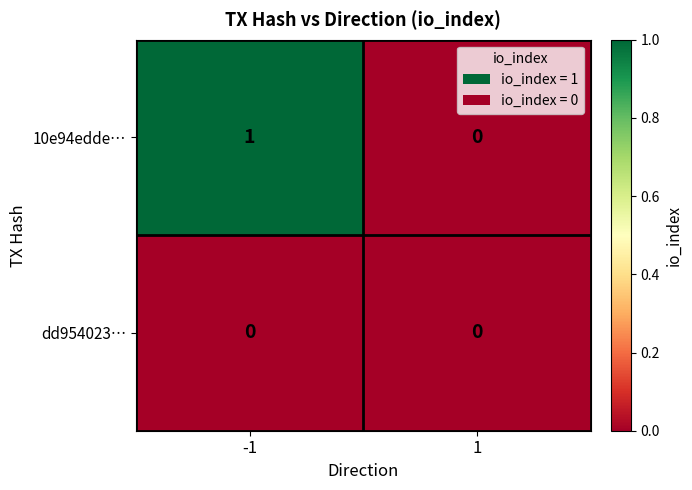

Reading left to right, extract all data points from this chart.

10e94edde…: -1=1	1=0
dd954023…: -1=0	1=0